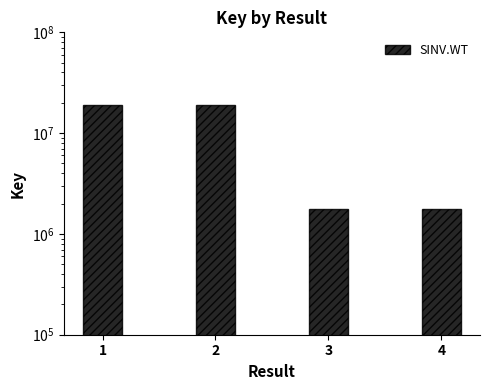

What is the ratio of the value at 3 to the value at 2?

0.1